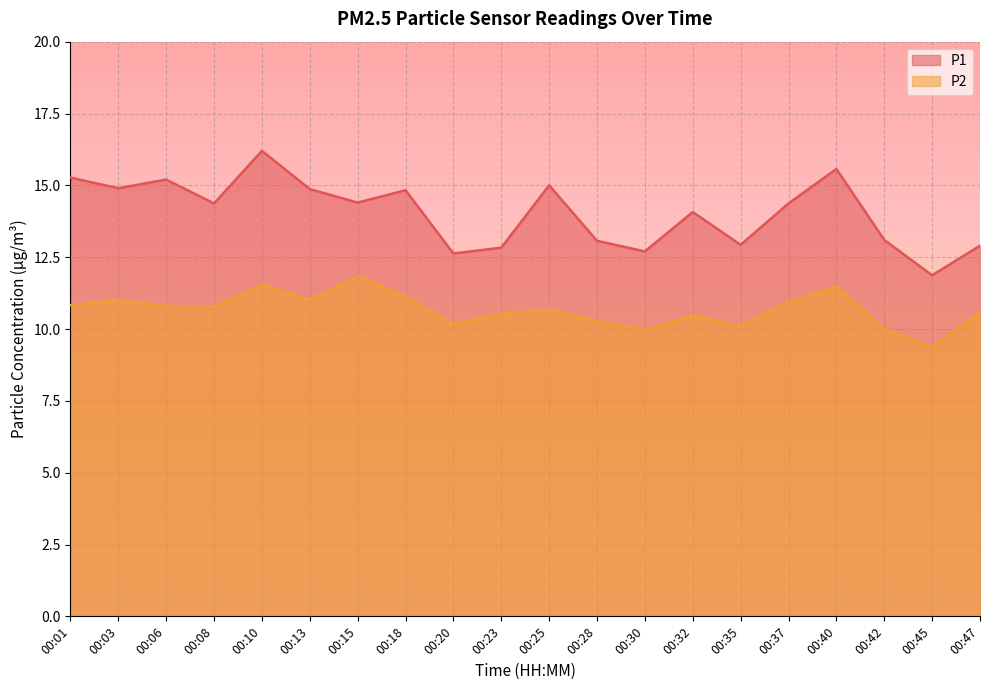

Reading right to left, extract all data points from this chart.

P1: 12.9	11.9	13.1	15.6	14.4	12.9	14.1	12.7	13.1	15.0	12.8	12.6	14.8	14.4	14.9	16.2	14.4	15.2	14.9	15.3
P2: 10.6	9.4	10.0	11.5	10.9	10.1	10.5	10.0	10.3	10.7	10.5	10.2	11.1	11.8	11.0	11.5	10.8	10.8	11.0	10.8